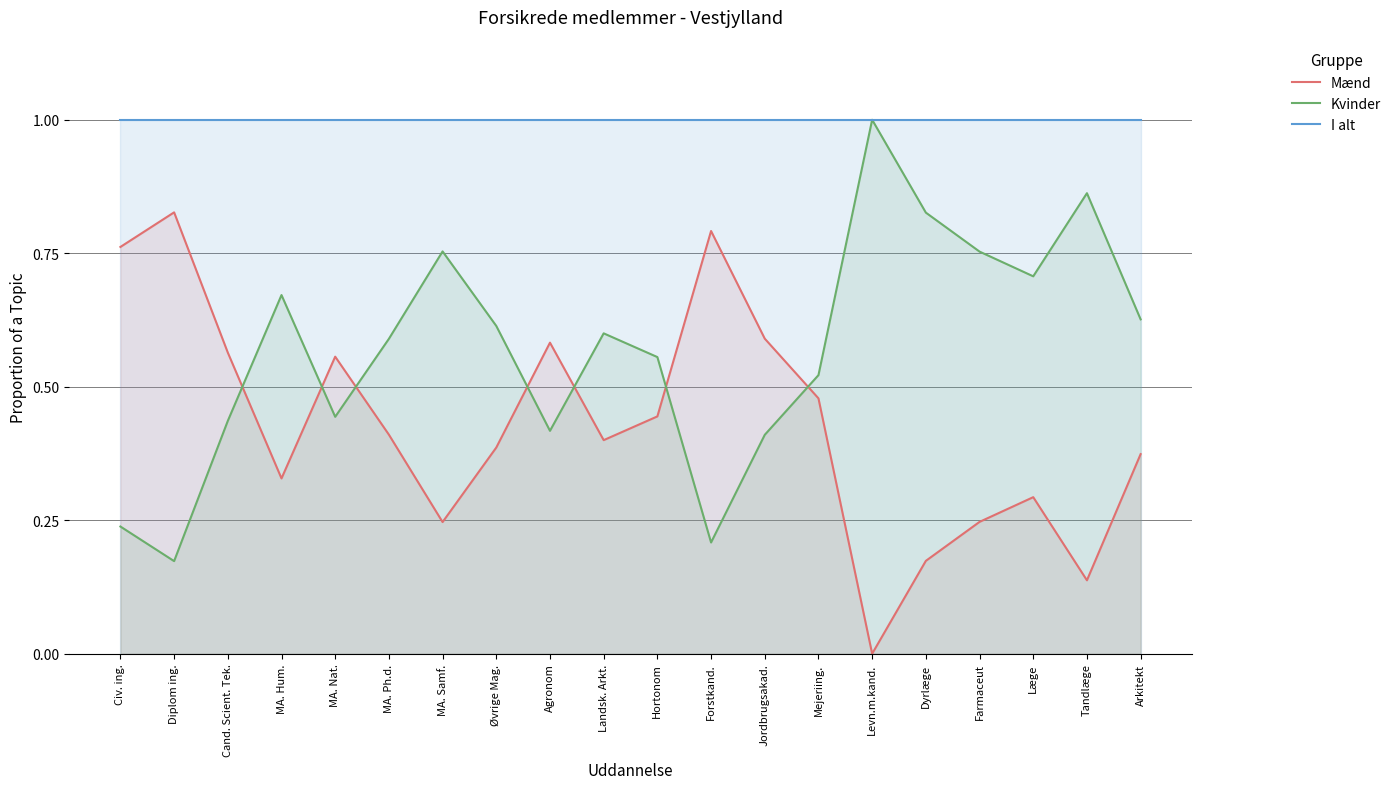

True or false: I alt and Kvinder intersect in this chart.

False